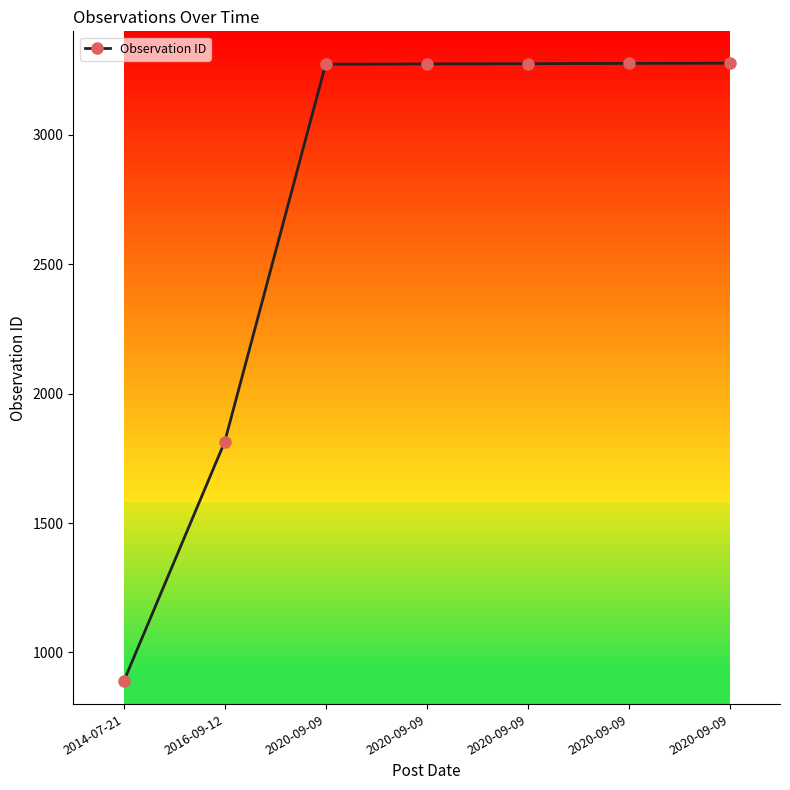

What is the difference between the values at 2020-09-09 and 2016-09-12?

1461